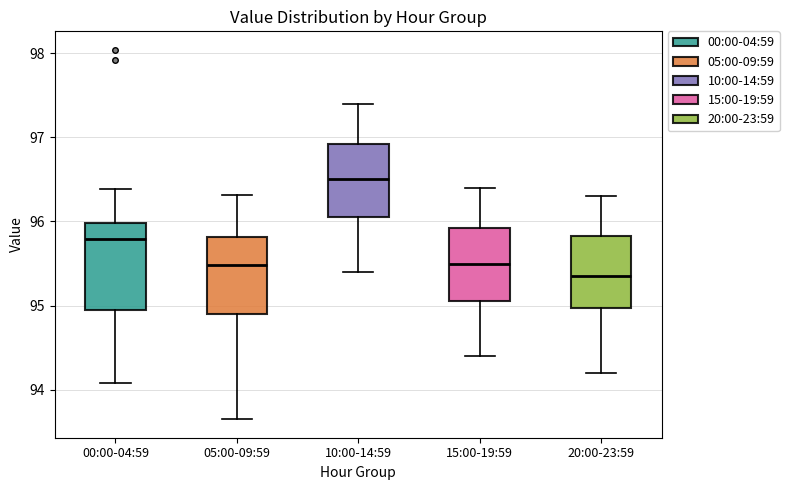

Reading left to right, transcribe this box plot: for each box, give where its median line is, the range the box spans, and where its two whiskers end, as read against the y-axis. The values are not printed on the chart, so give them approximately, as read against the axis.

00:00-04:59: median 95.8, box 94.9 to 96.0, whiskers 94.1 to 96.4
05:00-09:59: median 95.5, box 94.9 to 95.8, whiskers 93.7 to 96.3
10:00-14:59: median 96.5, box 96.1 to 96.9, whiskers 95.4 to 97.4
15:00-19:59: median 95.5, box 95.1 to 95.9, whiskers 94.4 to 96.4
20:00-23:59: median 95.4, box 95.0 to 95.8, whiskers 94.2 to 96.3